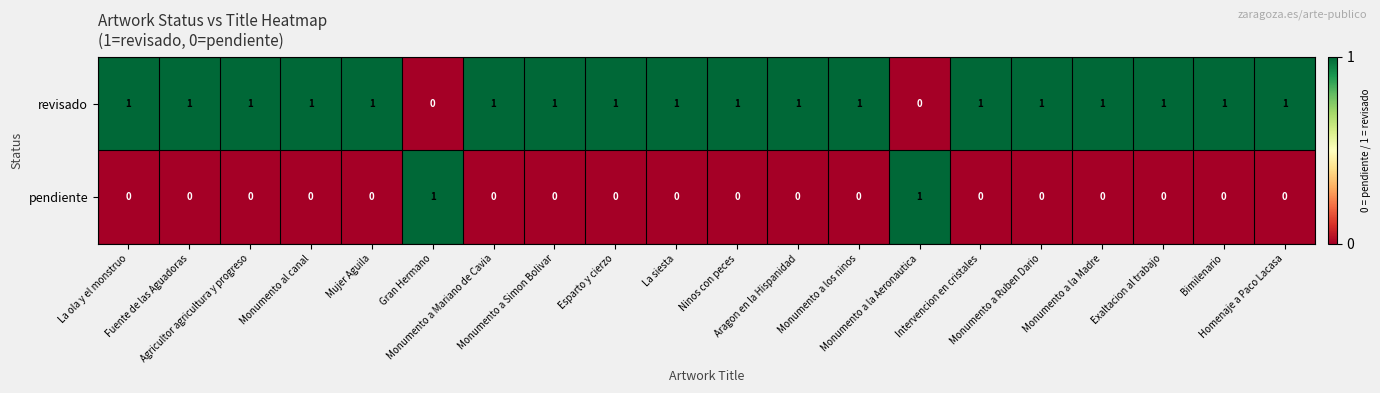

List the series in order of their overall mean, highest first.

revisado, pendiente